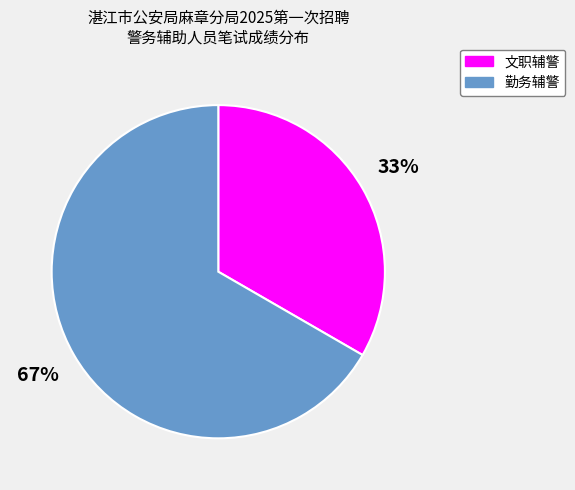

Do 文职辅警 and 勤务辅警 together represent more than half of the pie?

Yes